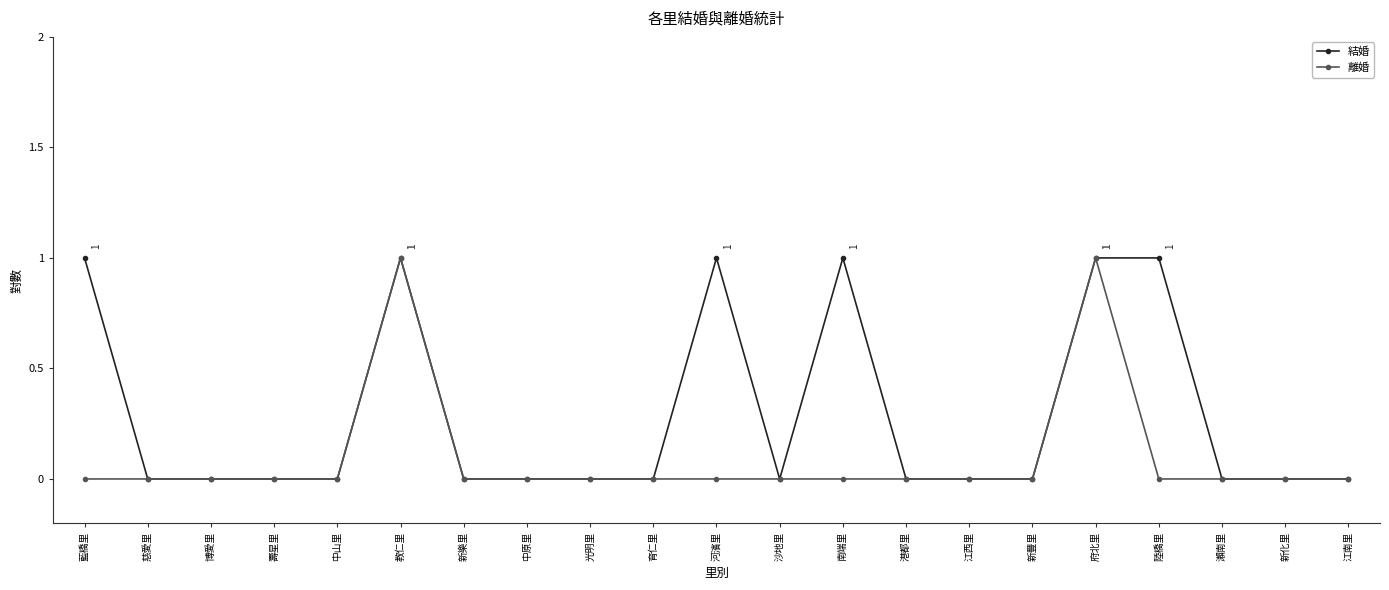

Reading left to right, extract all data points from this chart.

結婚: 藍橋里=1	慈愛里=0	博愛里=0	壽星里=0	中山里=0	教仁里=1	新樂里=0	中原里=0	光明里=0	育仁里=0	河濱里=1	沙地里=0	南端里=1	港都里=0	江西里=0	新豐里=0	府北里=1	陸橋里=1	瀨南里=0	新化里=0	江南里=0
離婚: 藍橋里=0	慈愛里=0	博愛里=0	壽星里=0	中山里=0	教仁里=1	新樂里=0	中原里=0	光明里=0	育仁里=0	河濱里=0	沙地里=0	南端里=0	港都里=0	江西里=0	新豐里=0	府北里=1	陸橋里=0	瀨南里=0	新化里=0	江南里=0